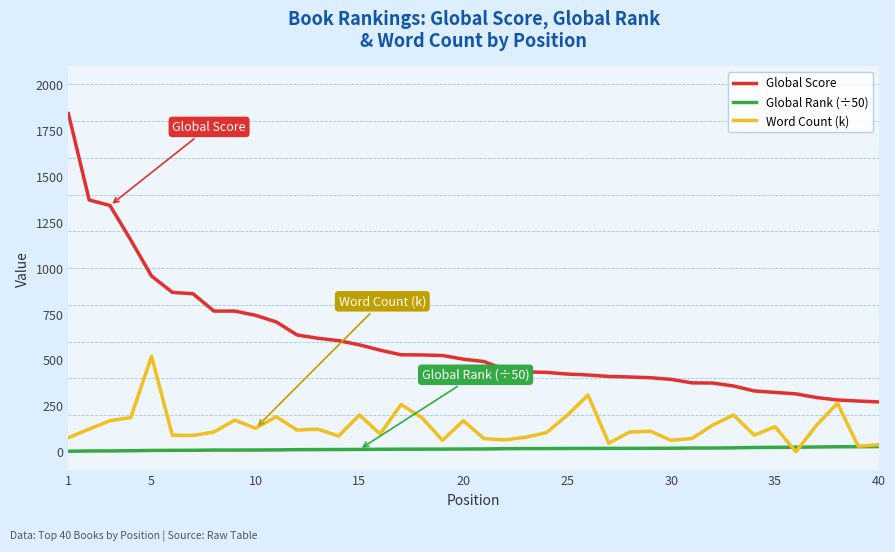

How many lines are shown in the chart?

3